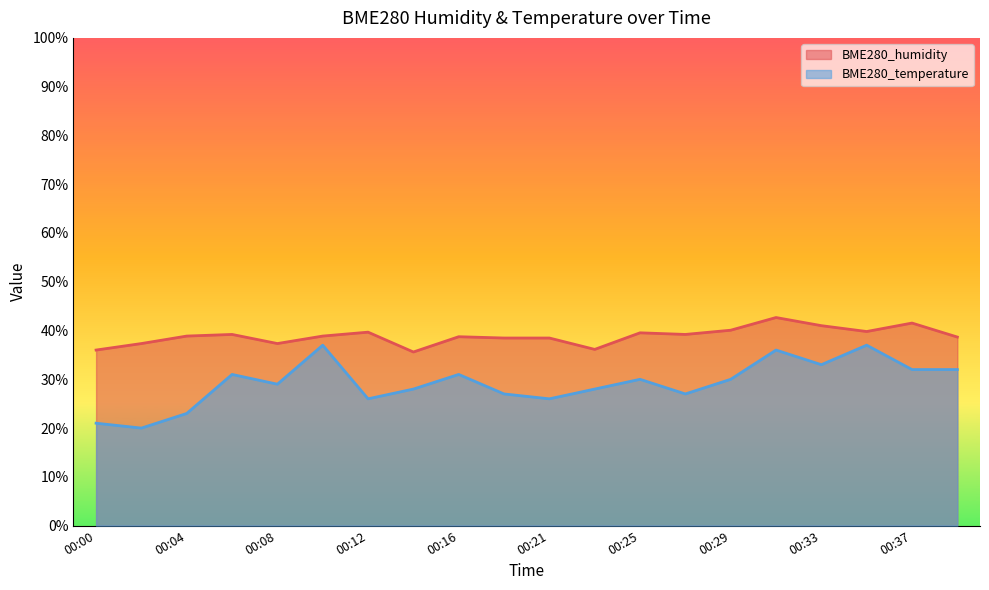

True or false: BME280_temperature and BME280_humidity intersect in this chart.

False